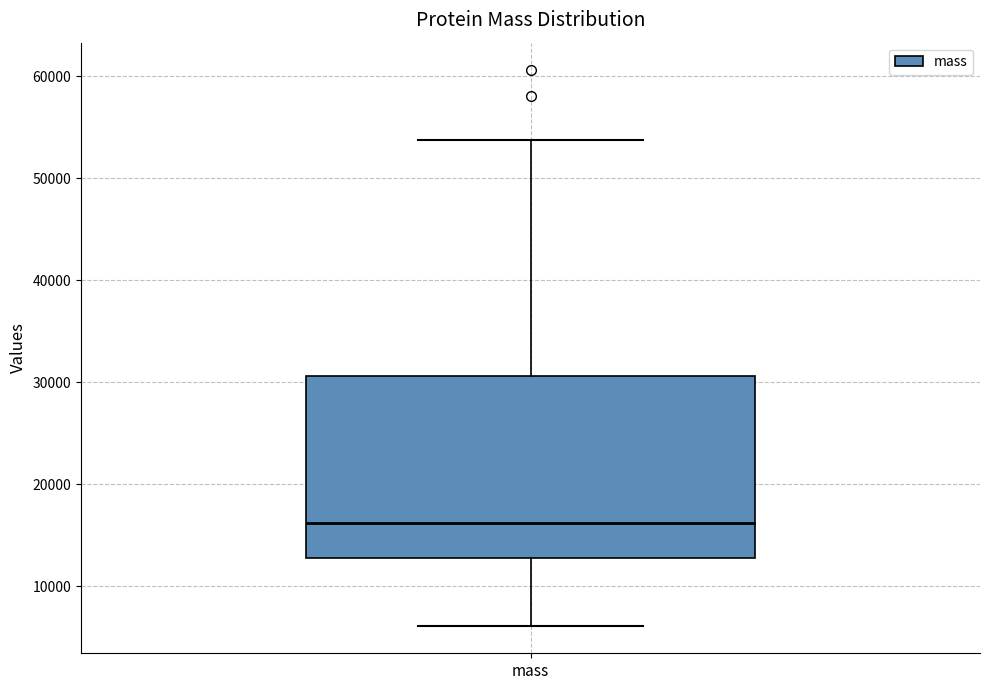

Read this box plot against the y-axis: the position of the median line, the range covered by the box, and the ends of both whiskers. The values are not printed on the chart, so give them approximately, as read against the axis.

median 16000, box 13000 to 31000, whiskers 6000 to 54000